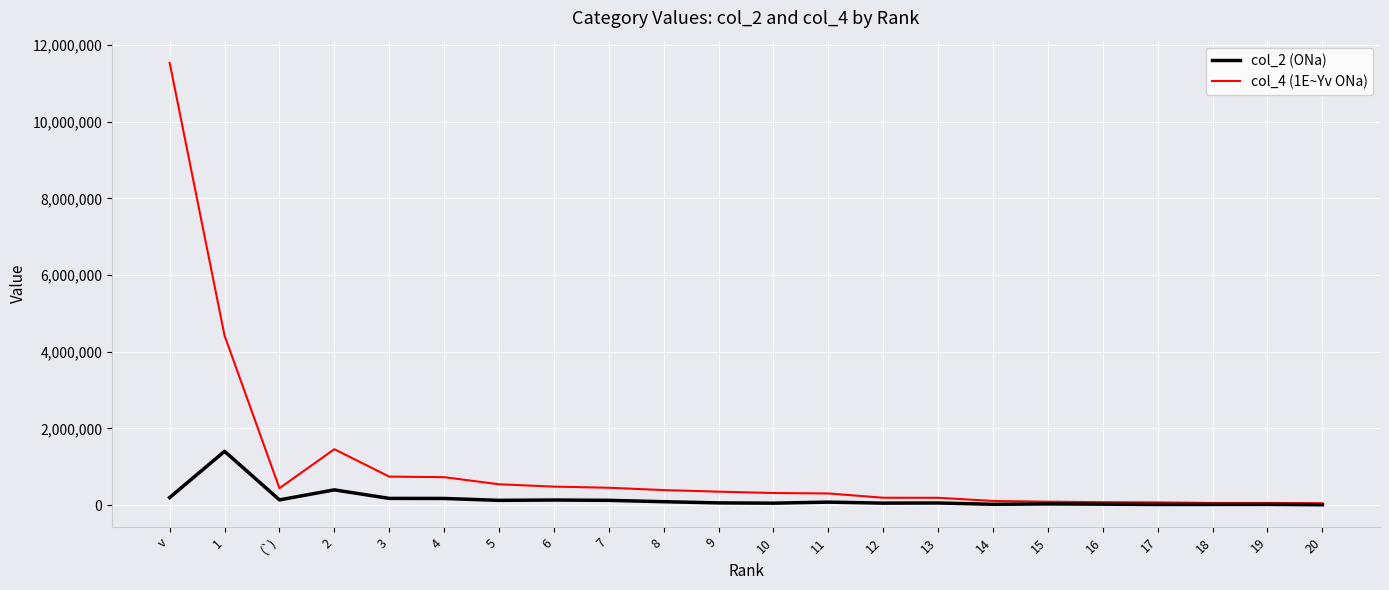

The value of col_4 (1E~Yv ONa) at 2 is 1459784. True or false?

True